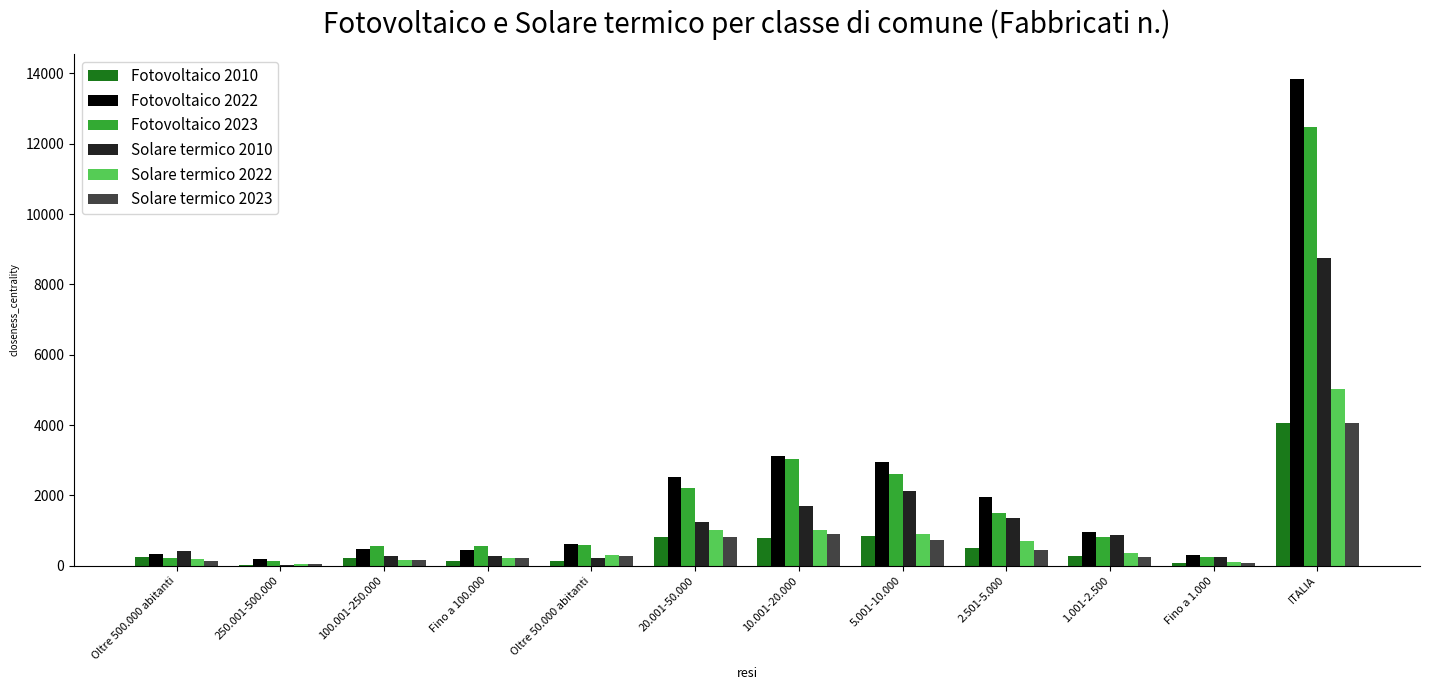

Is the value of Solare termico 2022 at 250.001-500.000 greater than the value of Fotovoltaico 2023 at Fino a 100.000?

No